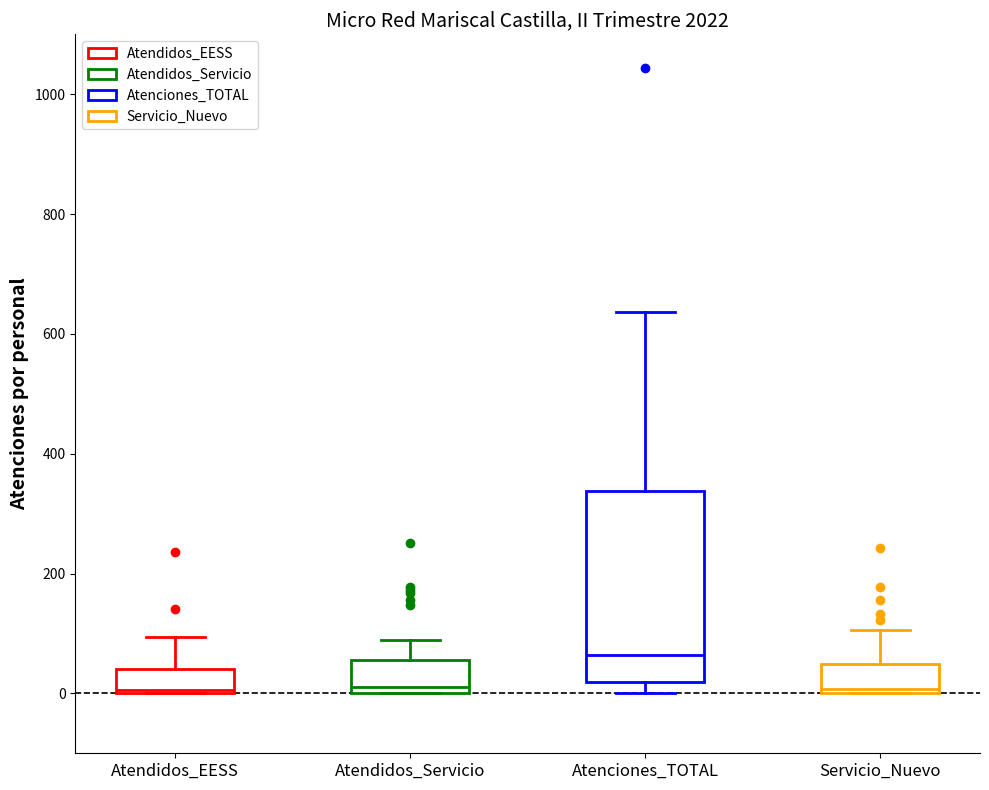

Which box is the tallest, from its lower edge to its upper edge?

Atenciones_TOTAL